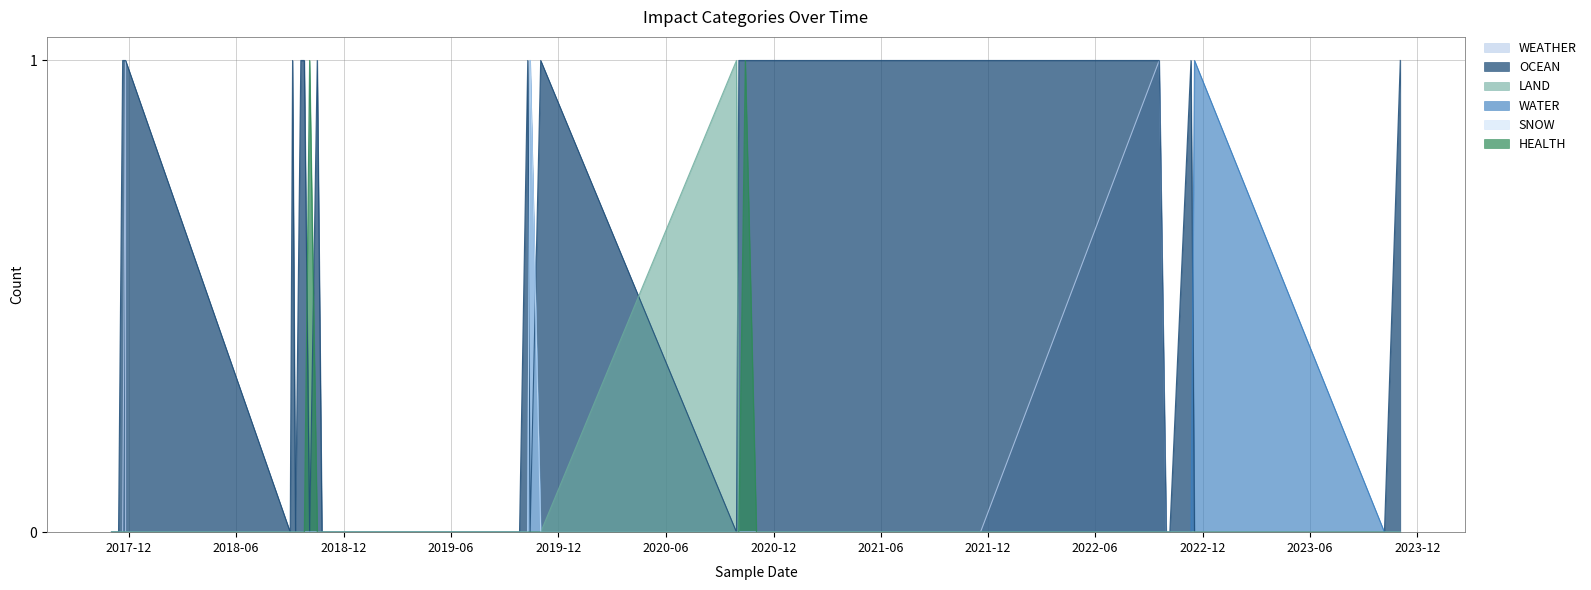

What is the total value across all series at 2020-10-14?

2